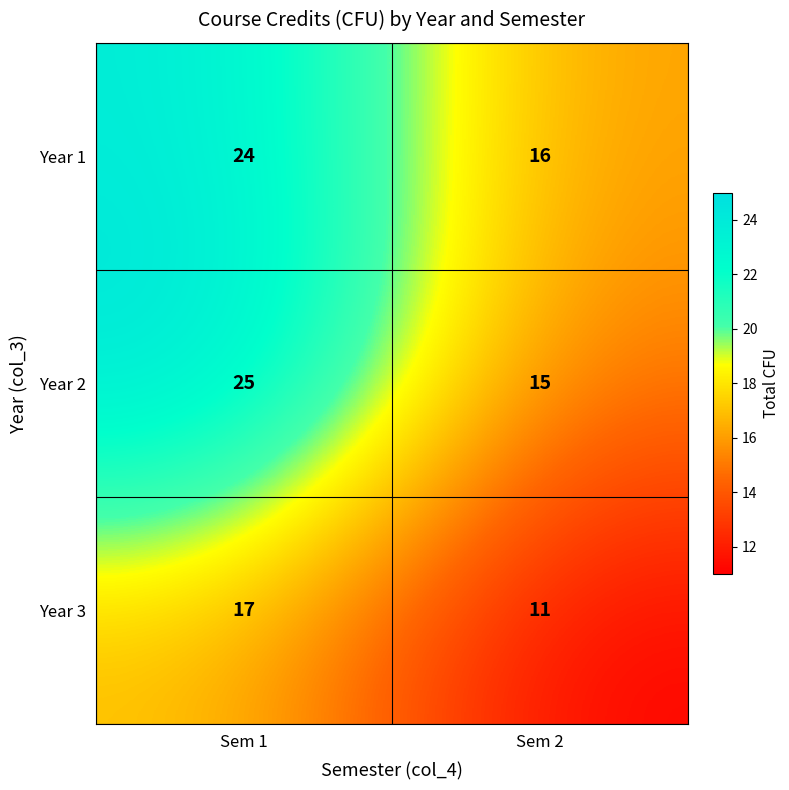

What is the sum of the Year 1 values at Sem 2 and Sem 1?

40